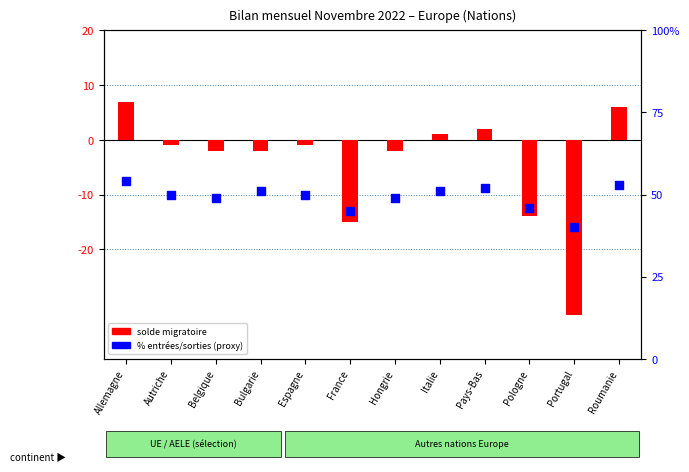

Which series has the largest total across all categories?

% entrées/sorties